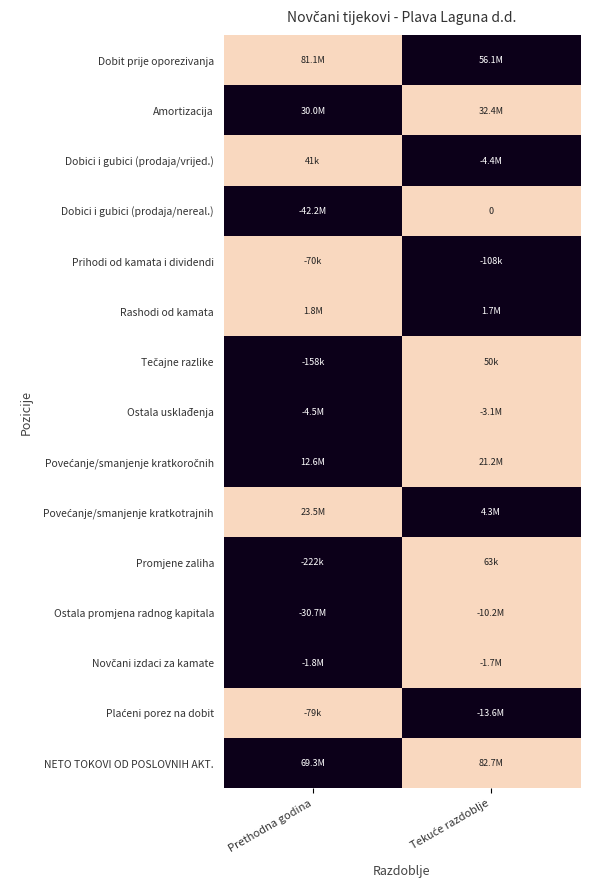

How many distinct data groups are displayed?

15